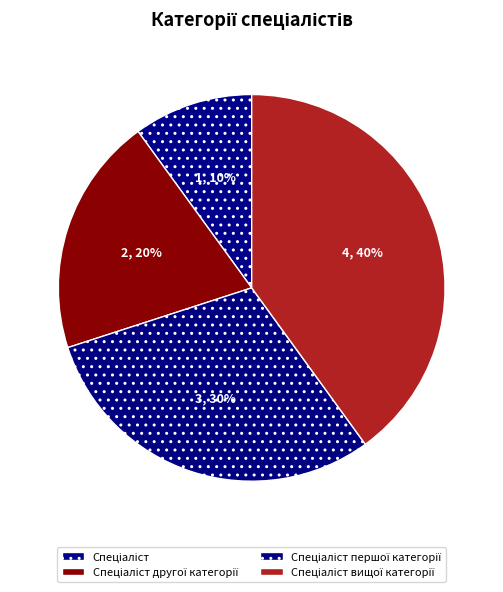

What is the smallest slice in the pie chart?

Спеціаліст